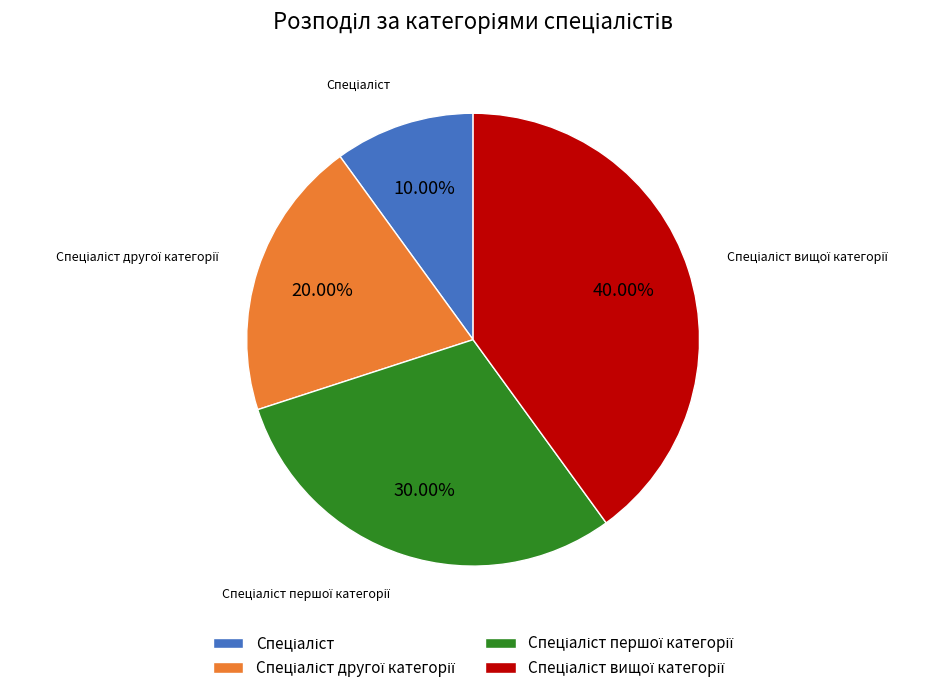

Does any single category account for the majority?

No